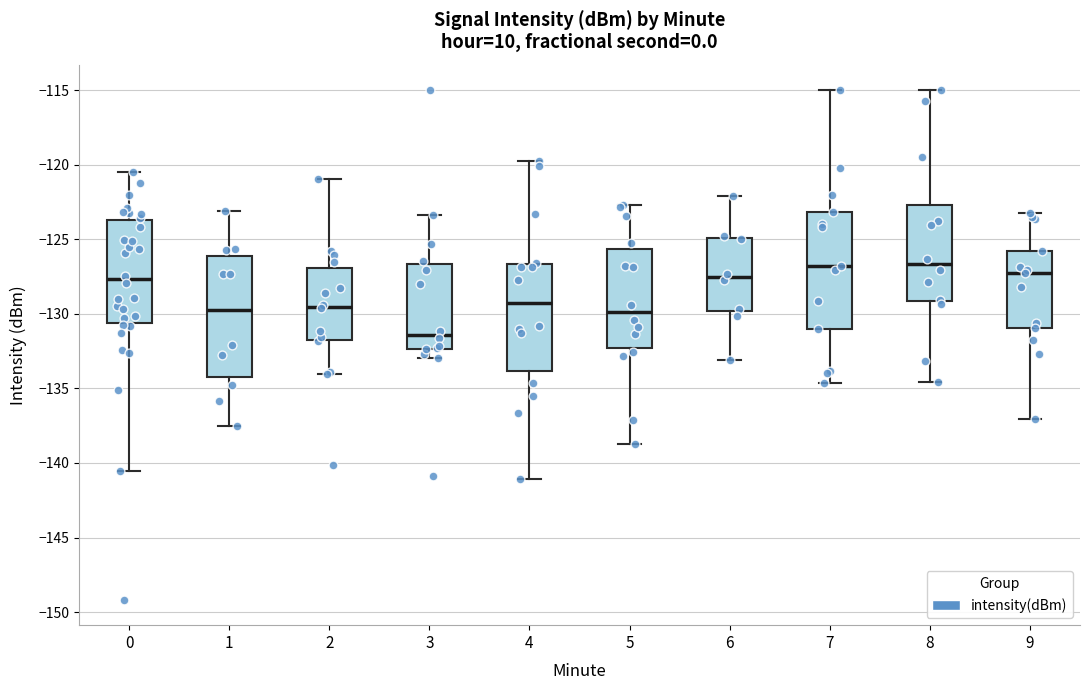

Reading left to right, read every box against the y-axis: the position of its median line, the range the box covers, and the ends of its whiskers. The values are not printed on the chart, so give them approximately, as read against the axis.

0: median -127.5, box -130.5 to -123.5, whiskers -140.5 to -120.5
1: median -129.5, box -134.5 to -126.0, whiskers -137.5 to -123.0
2: median -129.5, box -132.0 to -127.0, whiskers -134.0 to -121.0
3: median -131.5, box -132.5 to -126.5, whiskers -133.0 to -123.5
4: median -129.5, box -134.0 to -126.5, whiskers -141.0 to -119.5
5: median -130.0, box -132.5 to -125.5, whiskers -138.5 to -122.5
6: median -127.5, box -130.0 to -125.0, whiskers -133.0 to -122.0
7: median -127.0, box -131.0 to -123.0, whiskers -134.5 to -115.0
8: median -126.5, box -129.0 to -122.5, whiskers -134.5 to -115.0
9: median -127.0, box -131.0 to -126.0, whiskers -137.0 to -123.0